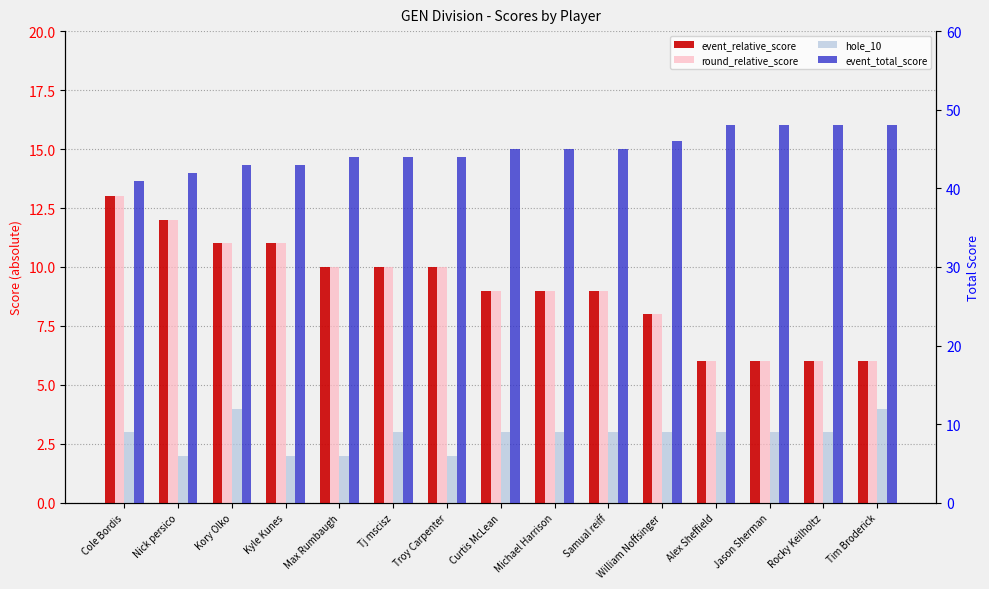

How many data points in round_relative_score are less than 9?

5